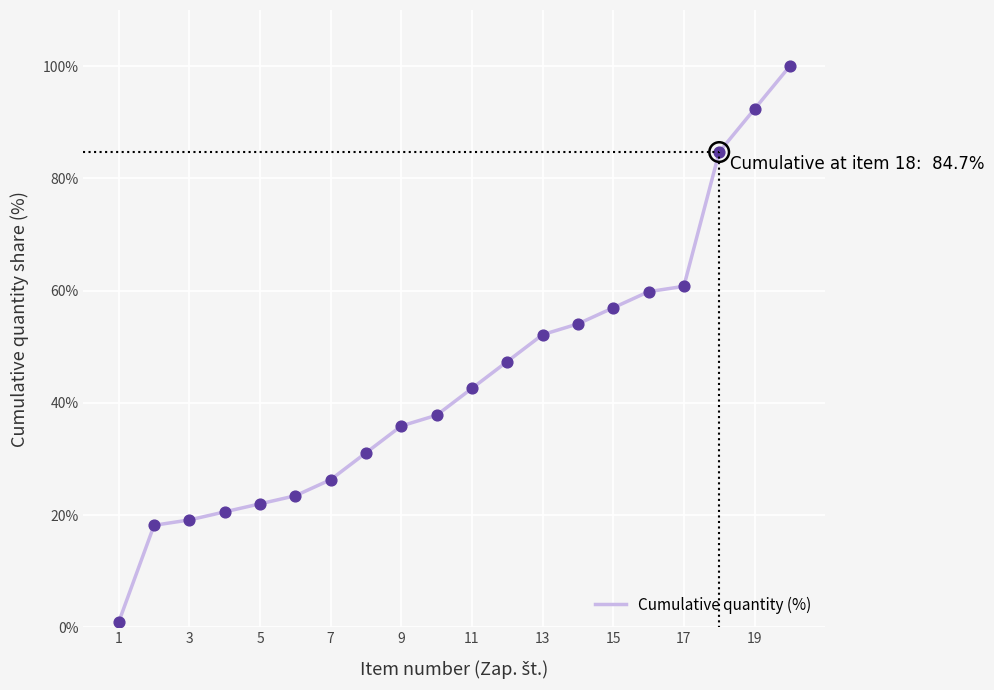

What is the maximum value shown in the chart?

100.0